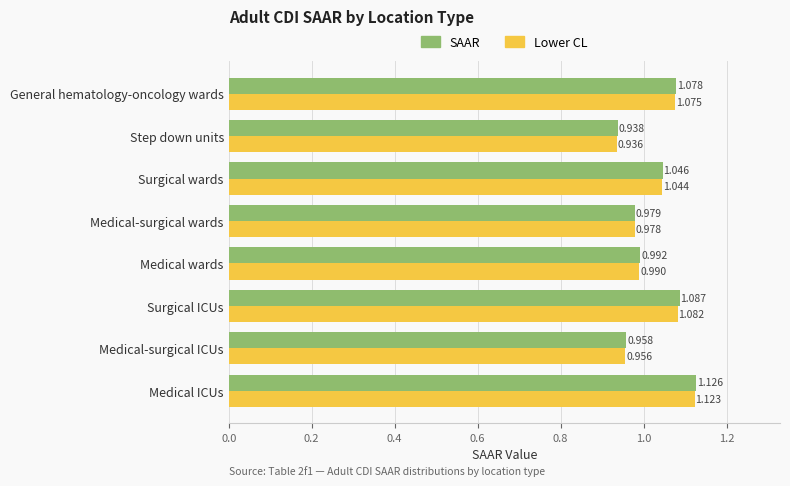

Count the number of categories in the chart.

8